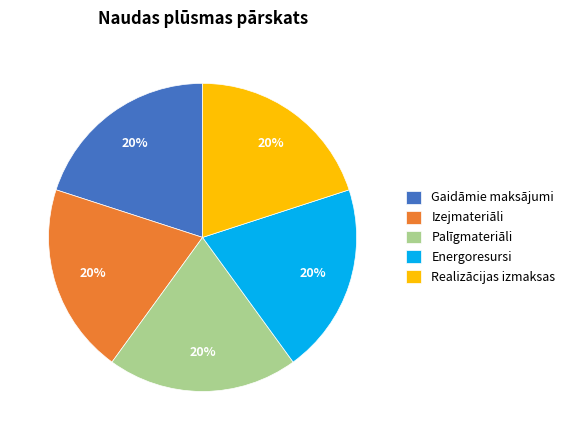

Approximately how many times larger is the value at Realizācijas izmaksas compared to Gaidāmie maksājumi?

1.0